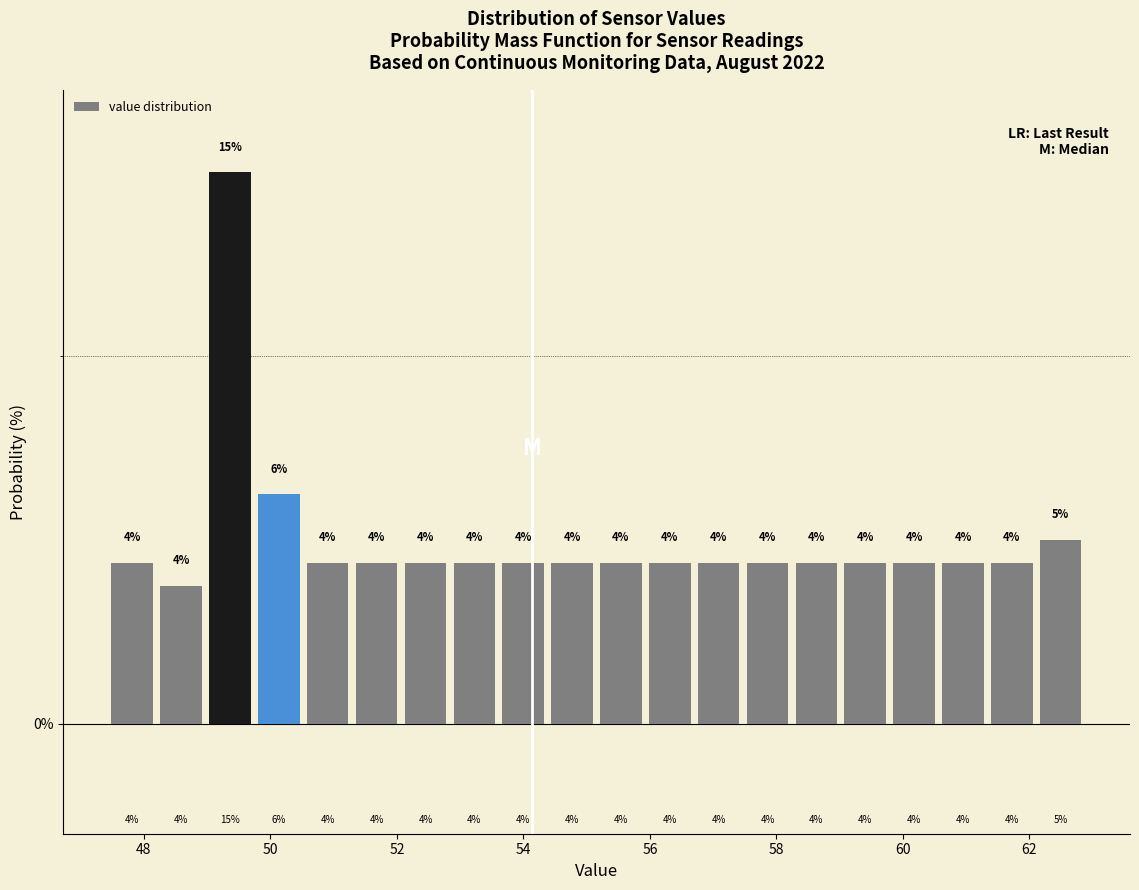

Around what value on the x-axis is the tallest bar? Give the approximate position of its centre, as read against the axis.

49.4